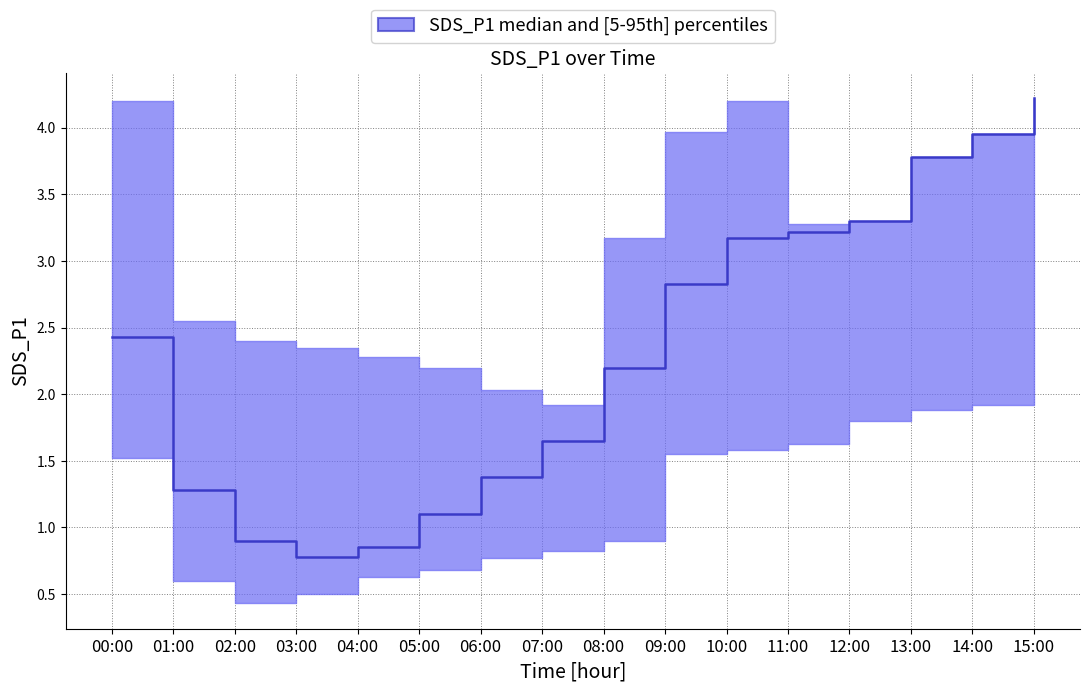

Reading left to right, transcribe all the data shown in this chart.

SDS_P1_median: 00:00=2.4	01:00=1.3	02:00=0.9	03:00=0.8	04:00=0.8	05:00=1.1	06:00=1.4	07:00=1.6	08:00=2.2	09:00=2.8	10:00=3.2	11:00=3.2	12:00=3.3	13:00=3.8	14:00=4.0	15:00=4.2
SDS_P1_low: 00:00=1.5	01:00=0.6	02:00=0.4	03:00=0.5	04:00=0.6	05:00=0.7	06:00=0.8	07:00=0.8	08:00=0.9	09:00=1.6	10:00=1.6	11:00=1.6	12:00=1.8	13:00=1.9	14:00=1.9	15:00=2.1
SDS_P1_high: 00:00=4.2	01:00=2.5	02:00=2.4	03:00=2.4	04:00=2.3	05:00=2.2	06:00=2.0	07:00=1.9	08:00=3.2	09:00=4.0	10:00=4.2	11:00=3.3	12:00=3.3	13:00=3.8	14:00=4.0	15:00=4.2